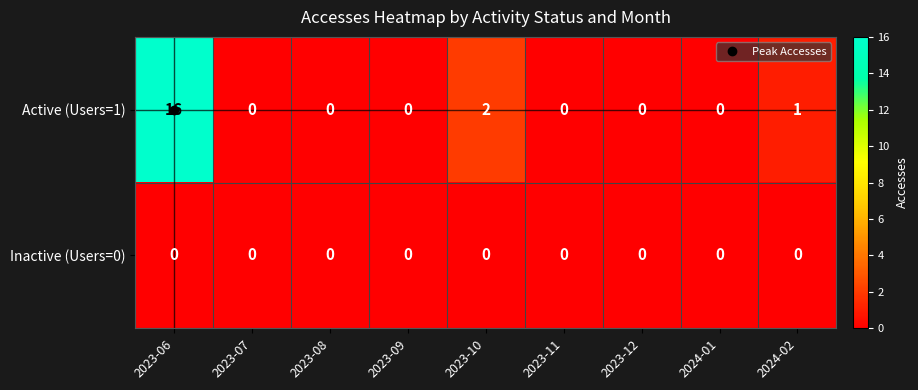

What is the sum of all Active (Users=1) values?

19